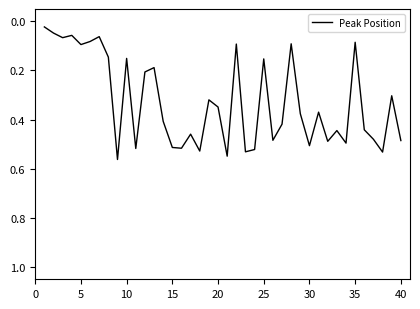

What is the difference between the maximum and minimum values?

0.5